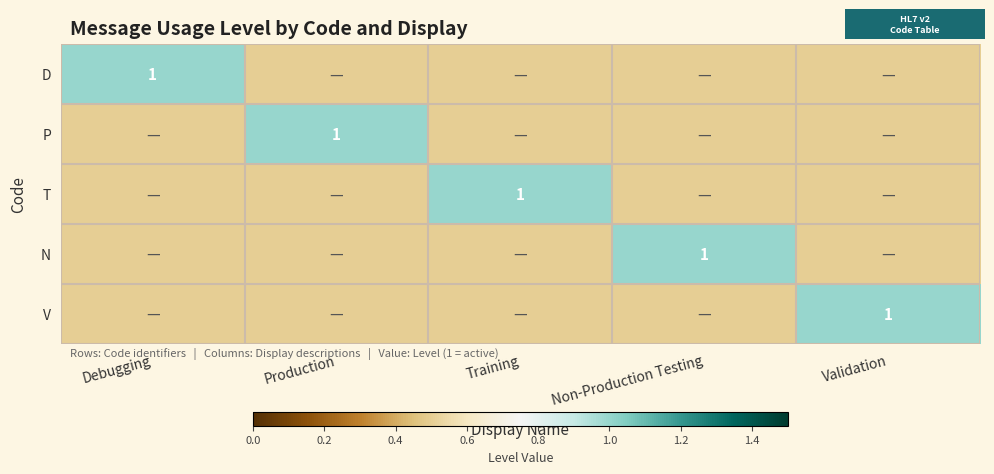

True or false: D has a value of 1.0 at Debugging.

True